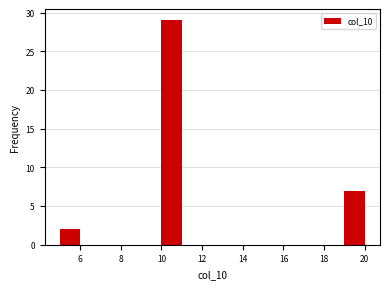

What is the height of the bar covering 19 to 20 on the x-axis? The values are not printed on the chart, so give them approximately, as read against the axis.

7